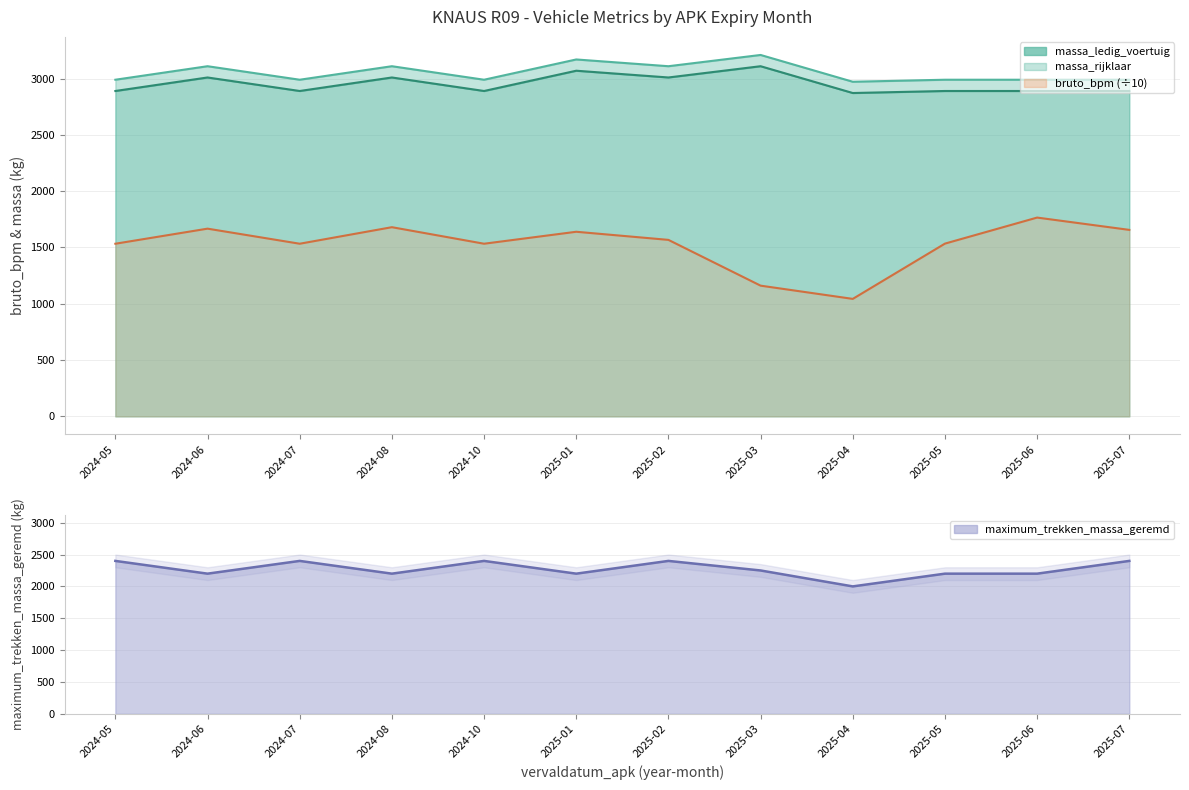

Does the chart have visible grid lines?

Yes